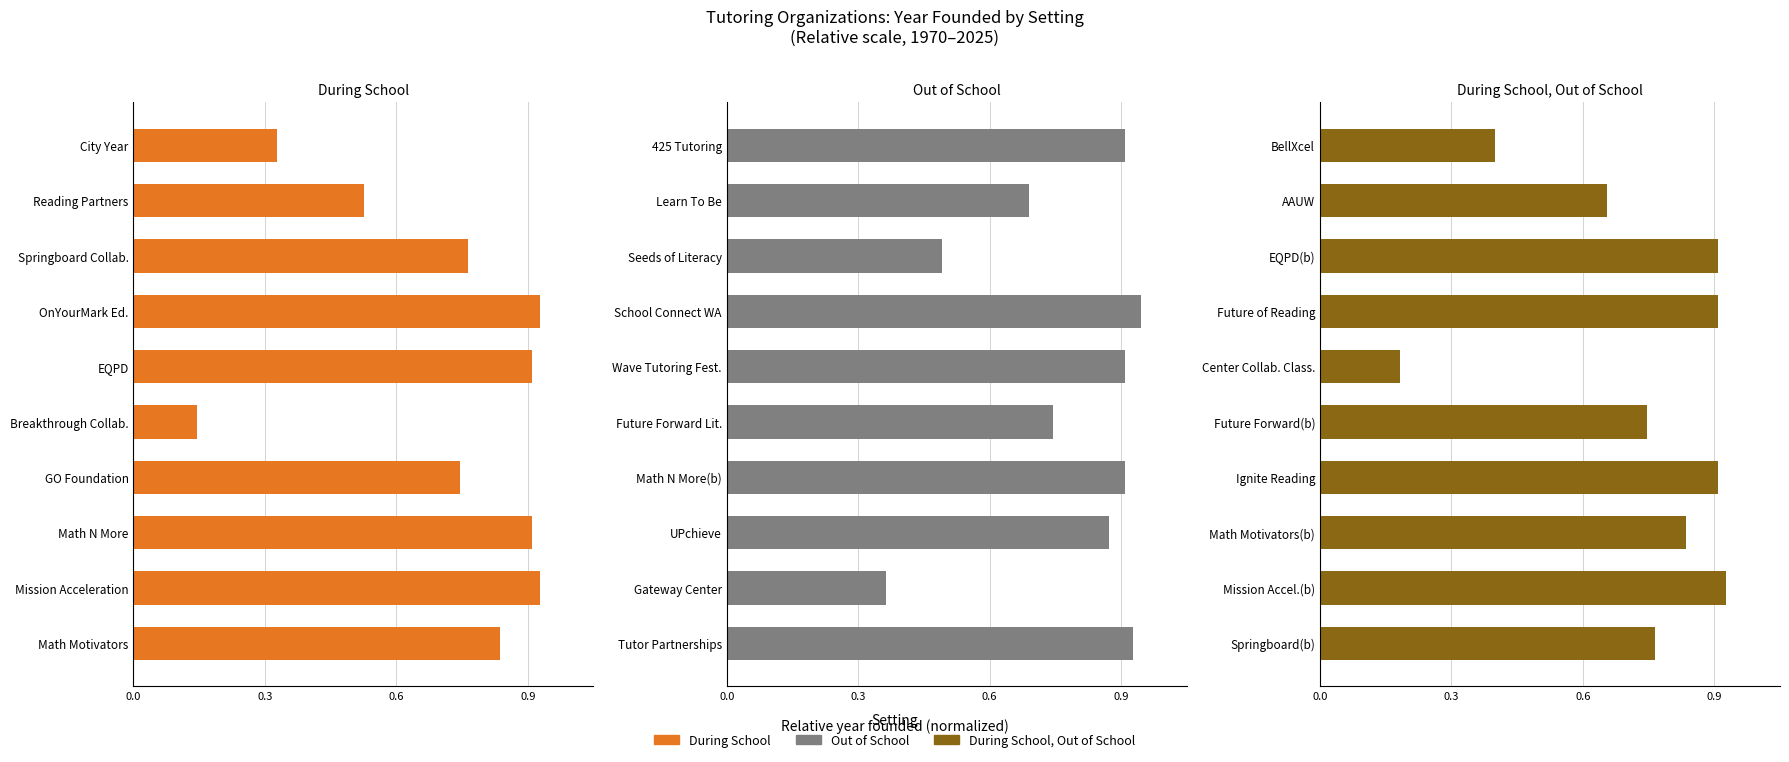

What are all the series names shown in the legend?

During School, Out of School, During School, Out of School